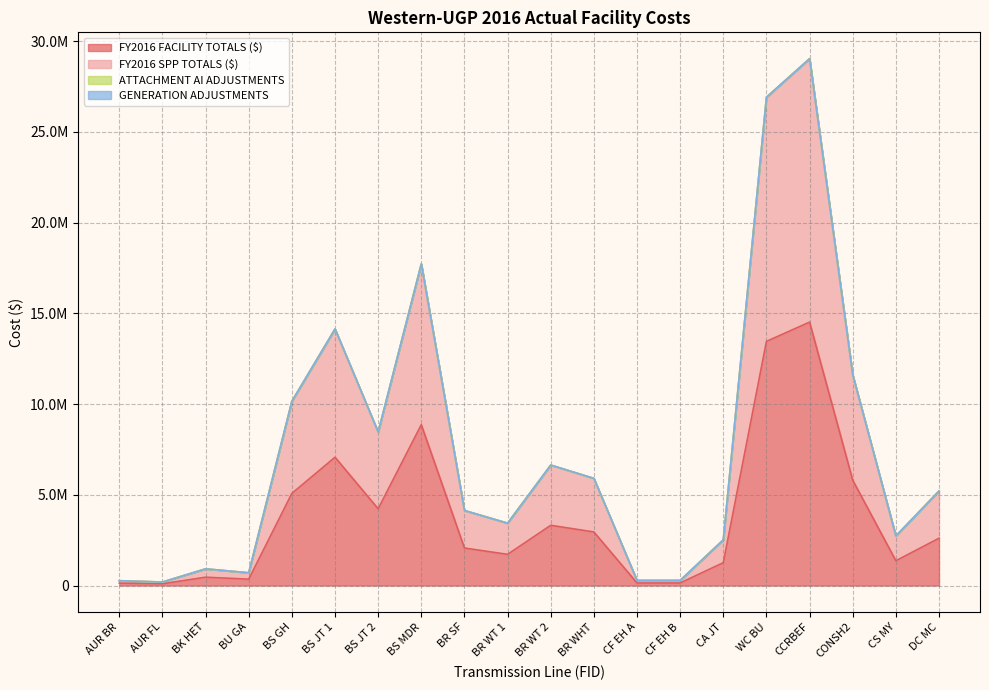

List the labels in order of FY2016 FACILITY TOTALS ($) value, largest first.

CCRBEF, WC BU, BS MDR, BS JT 1, CONSH2, BS GH, BS JT 2, BR WT 2, BR WHT, DC MC, BR SF, BR WT 1, CS MY, CA JT, BK HET, BU GA, CF EH A, CF EH B, AUR BR, AUR FL